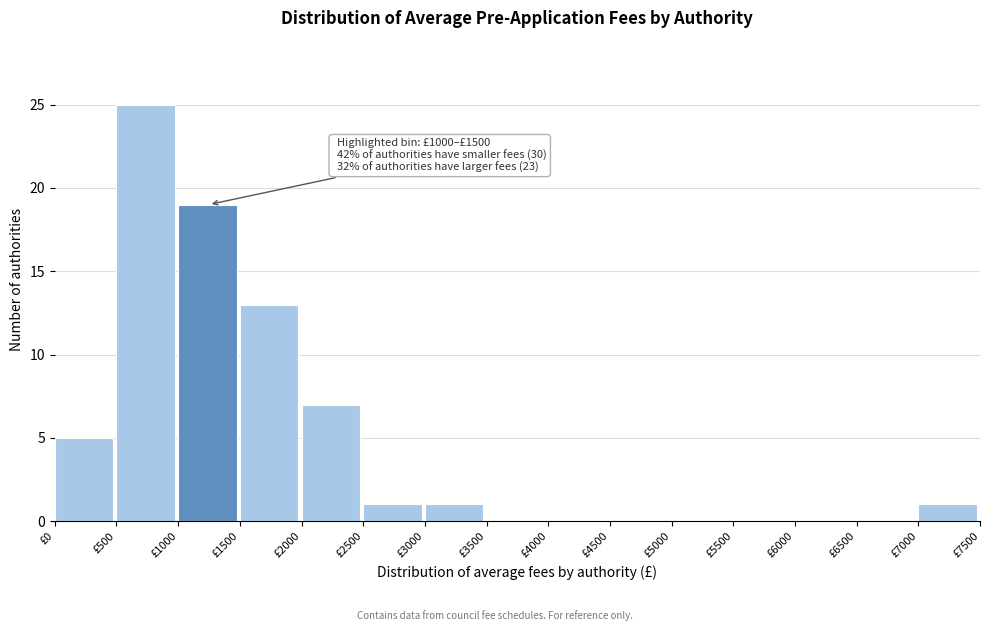

Over which range of the x-axis is the bar tallest?

500 to 1000